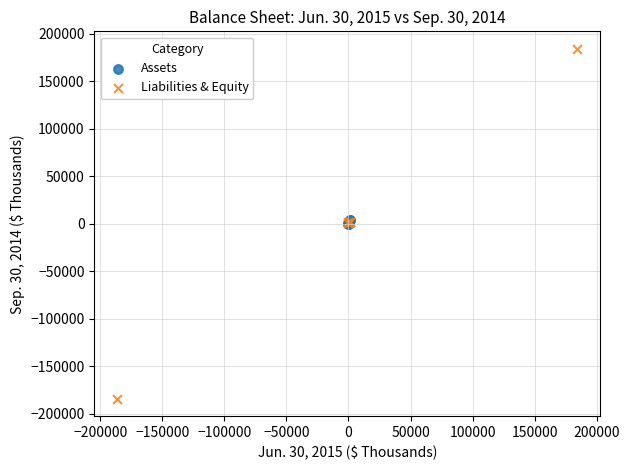

What are all the series names shown in the legend?

Assets, Liabilities & Equity